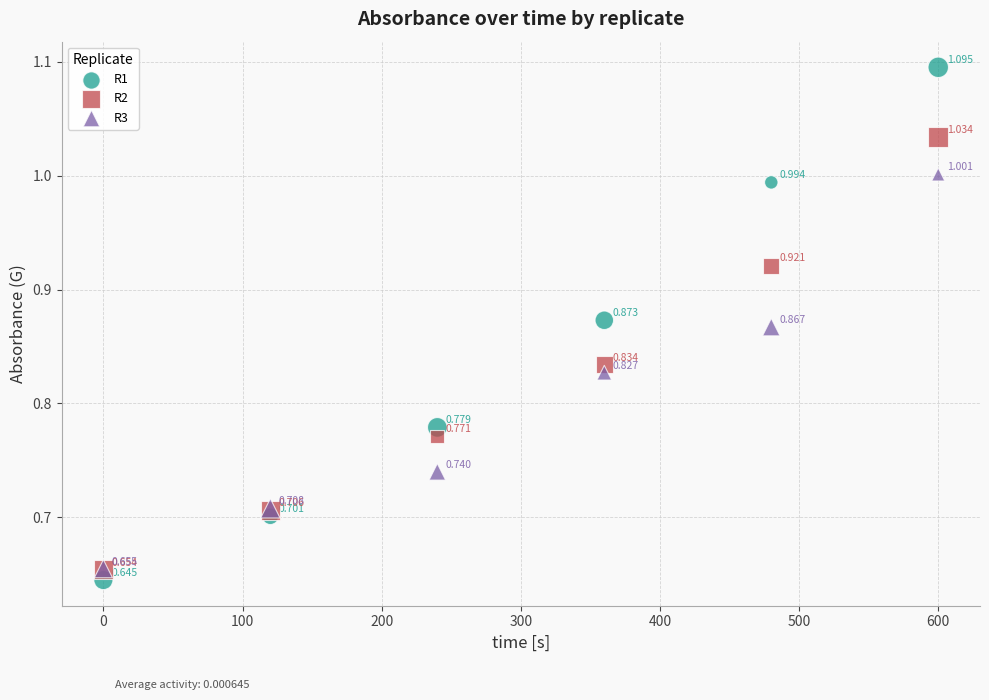

Which series reaches the maximum Y coordinate?

R1